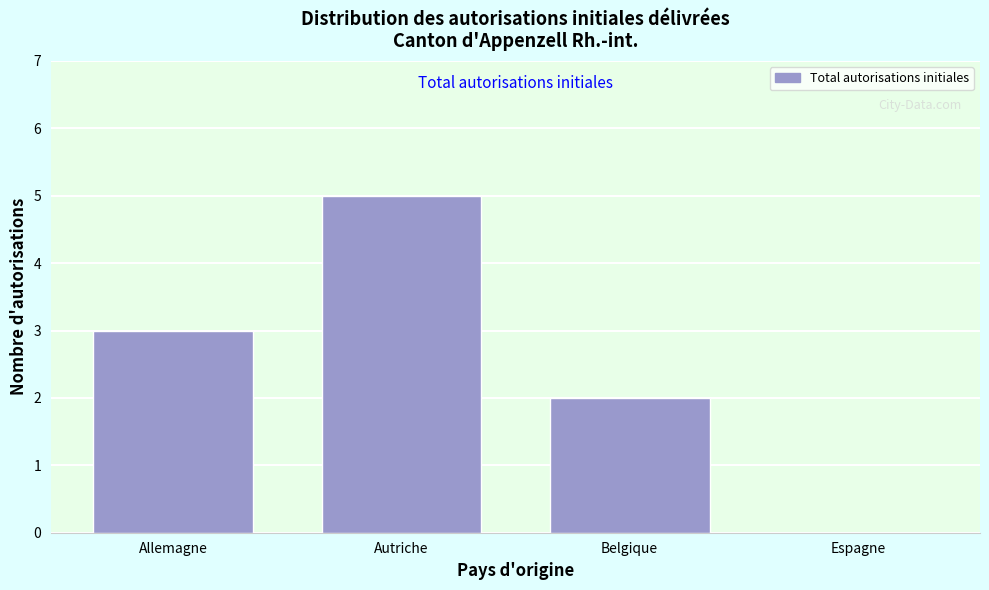

Reading left to right, transcribe all the data shown in this chart.

Allemagne=3	Autriche=5	Belgique=2	Espagne=0